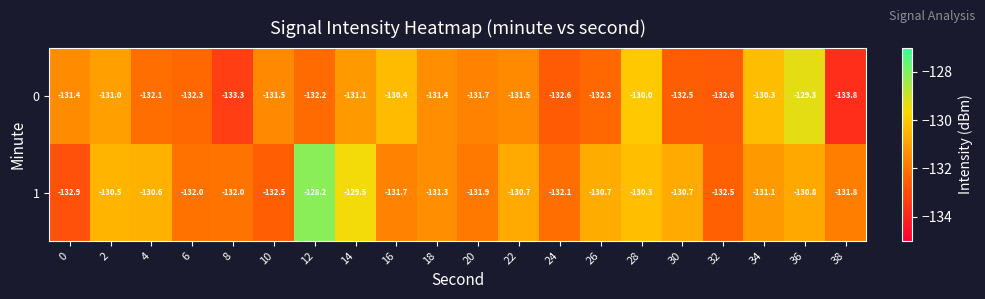

At which label is 1 closest to -130?

28